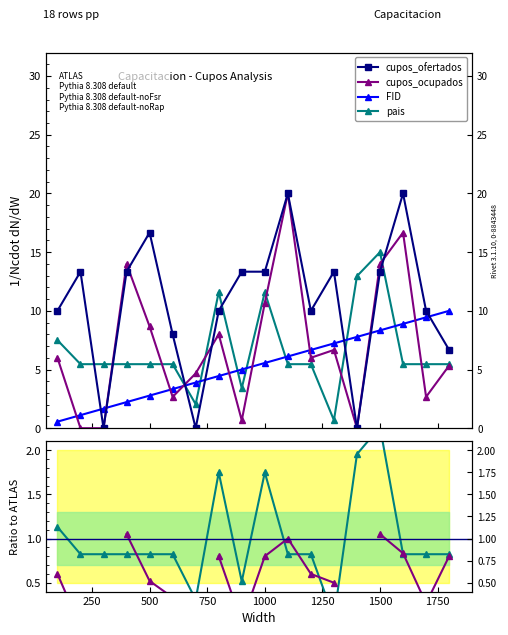

Reading left to right, transcribe all the data shown in this chart.

cupos_ofertados: 100=10.0	200=13.3	300=0.0	400=13.3	500=16.7	600=8.0	700=0.0	800=10.0	900=13.3	1000=13.3	1100=20.0	1200=10.0	1300=13.3	1400=0.0	1500=13.3	1600=20.0	1700=10.0	1800=6.7
cupos_ocupados: 100=6.0	200=0.0	300=0.0	400=14.0	500=8.7	600=2.7	700=4.7	800=8.0	900=0.7	1000=10.7	1100=20.0	1200=6.0	1300=6.7	1400=0.0	1500=14.0	1600=16.7	1700=2.7	1800=5.3
FID: 100=0.6	200=1.1	300=1.7	400=2.2	500=2.8	600=3.3	700=3.9	800=4.4	900=5.0	1000=5.6	1100=6.1	1200=6.7	1300=7.2	1400=7.8	1500=8.3	1600=8.9	1700=9.4	1800=10.0
pais: 100=7.5	200=5.5	300=5.5	400=5.5	500=5.5	600=5.5	700=2.0	800=11.6	900=3.4	1000=11.6	1100=5.5	1200=5.5	1300=0.7	1400=13.0	1500=15.0	1600=5.5	1700=5.5	1800=5.5